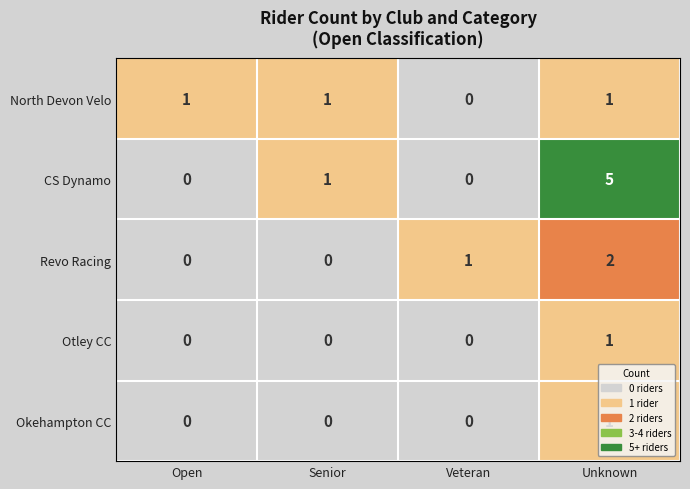

What is the difference between the maximum and minimum values in the CS Dynamo series?

5